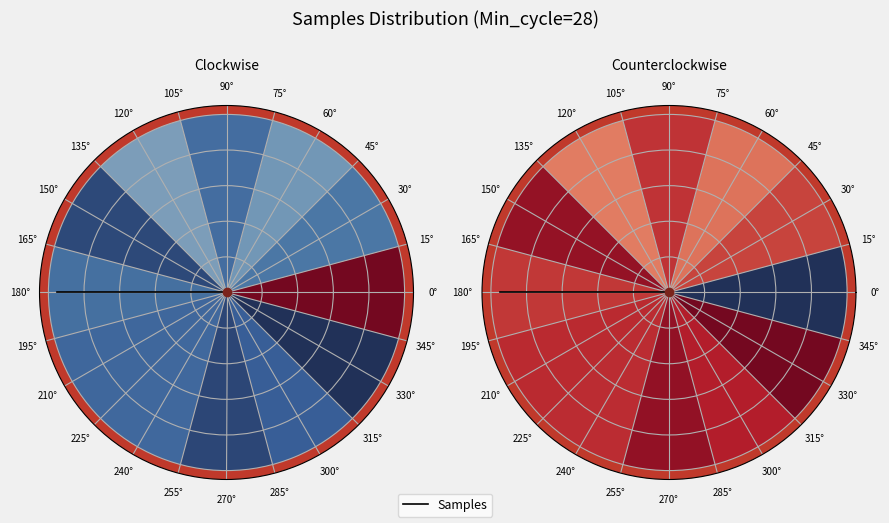

Approximately how many times larger is the value at 28 compared to 28?

1.0